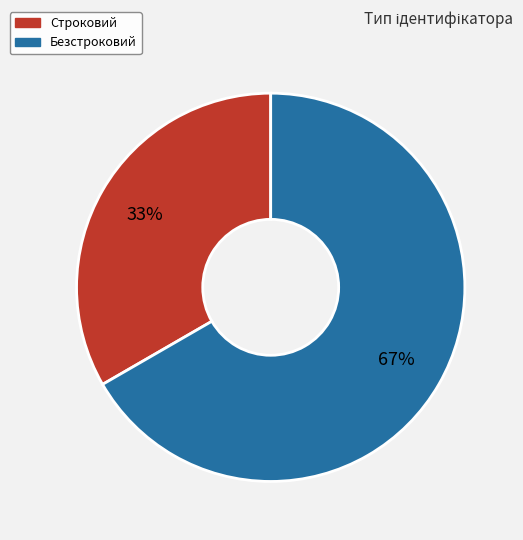

To the nearest percent, what is the average slice percentage?

50%